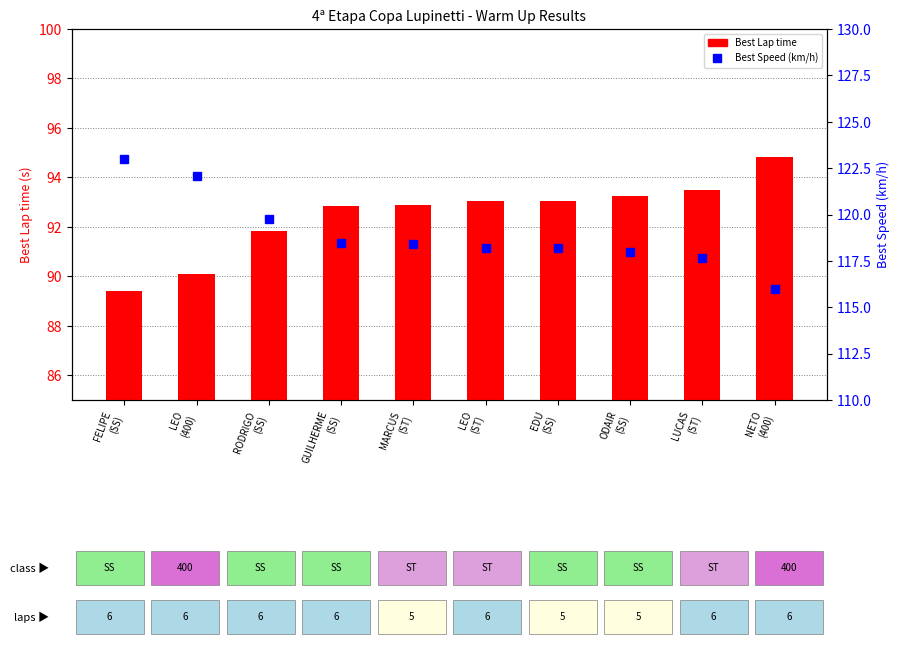

True or false: Best Speed (km/h) has a value of 160.1 at RODRIGO
(SS).

False